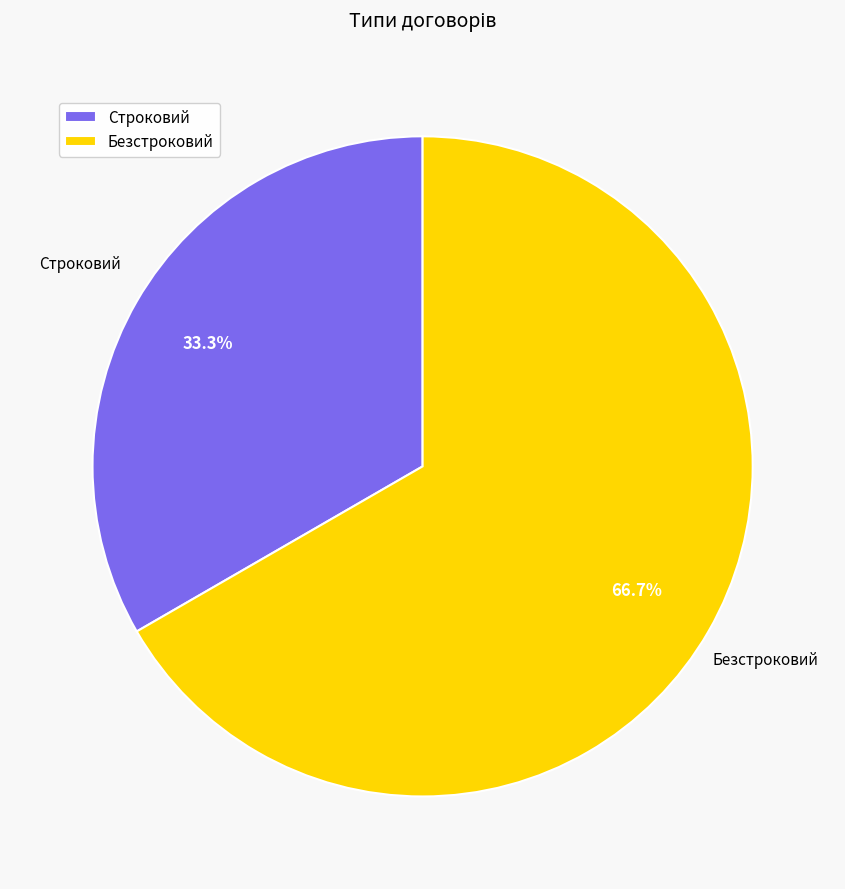

How much of the chart is everything except Безстроковий?

33.3%